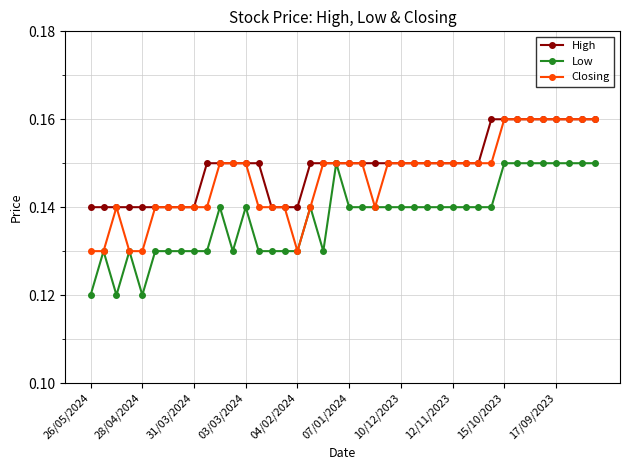

List the series in order of their overall mean, highest first.

High, Closing, Low